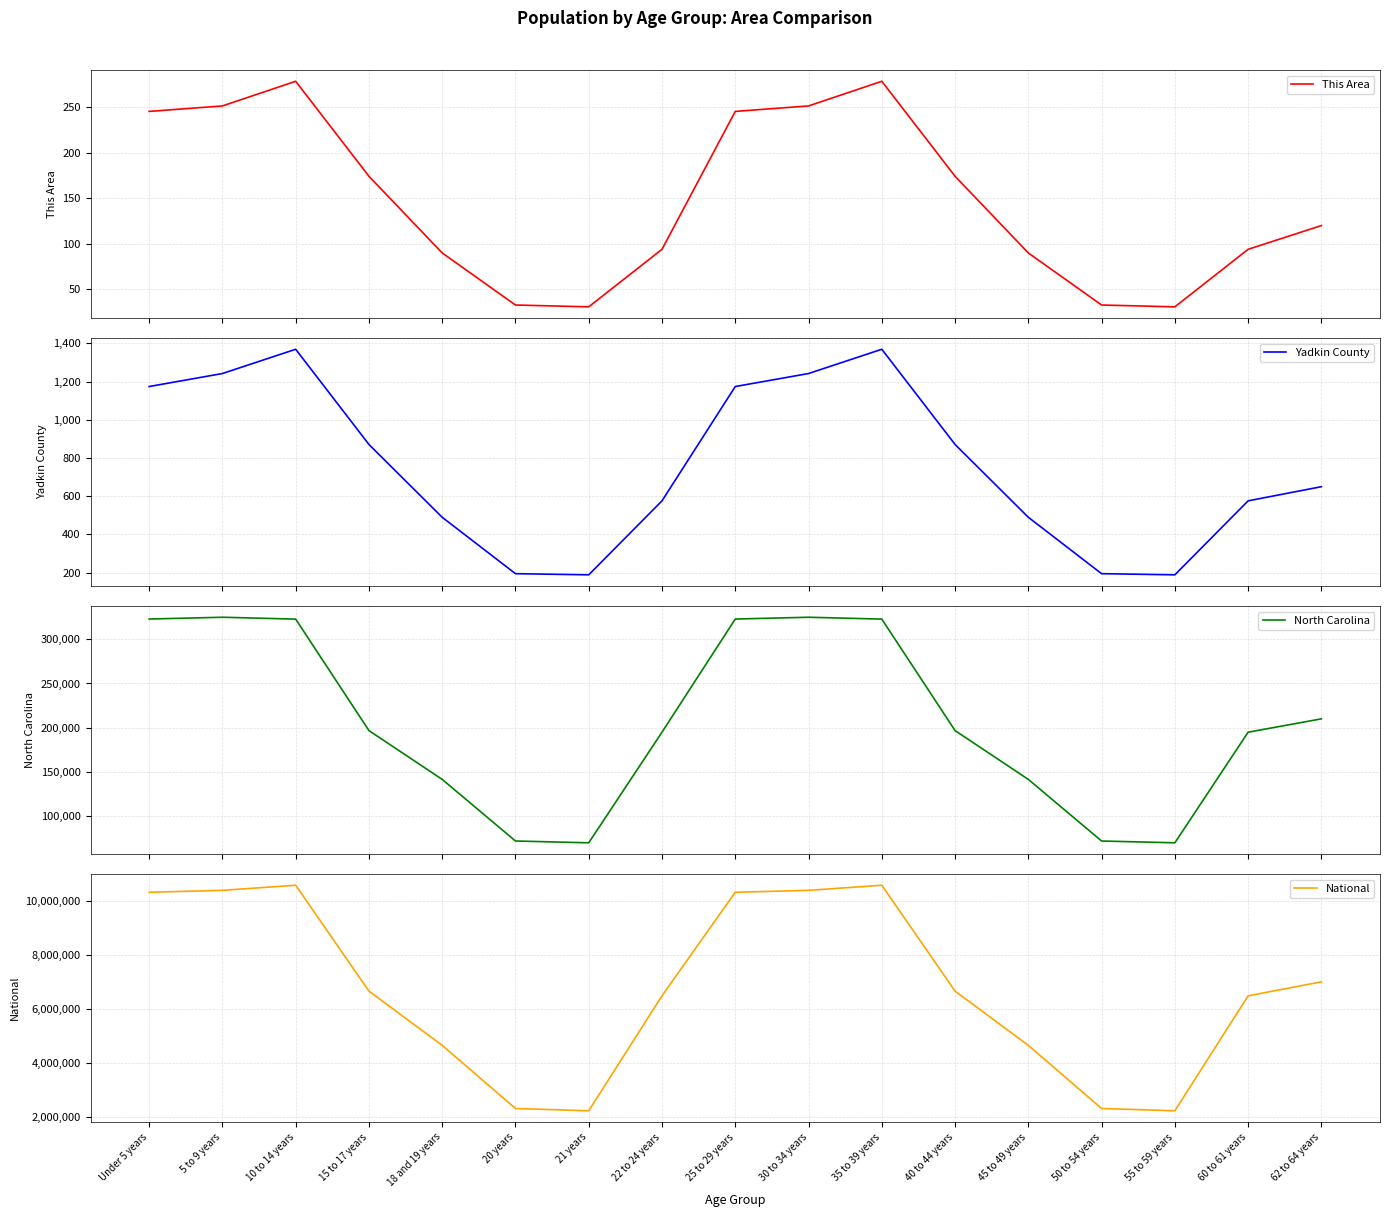

How many data points in This Area are above 120?

8